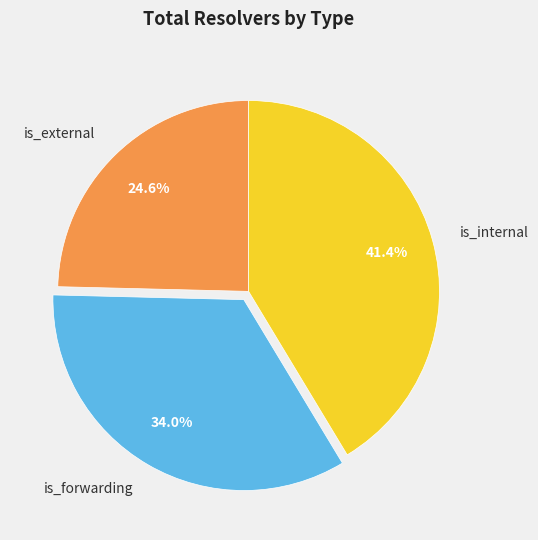

Approximately how many times larger is the value at is_forwarding compared to is_external?

1.4